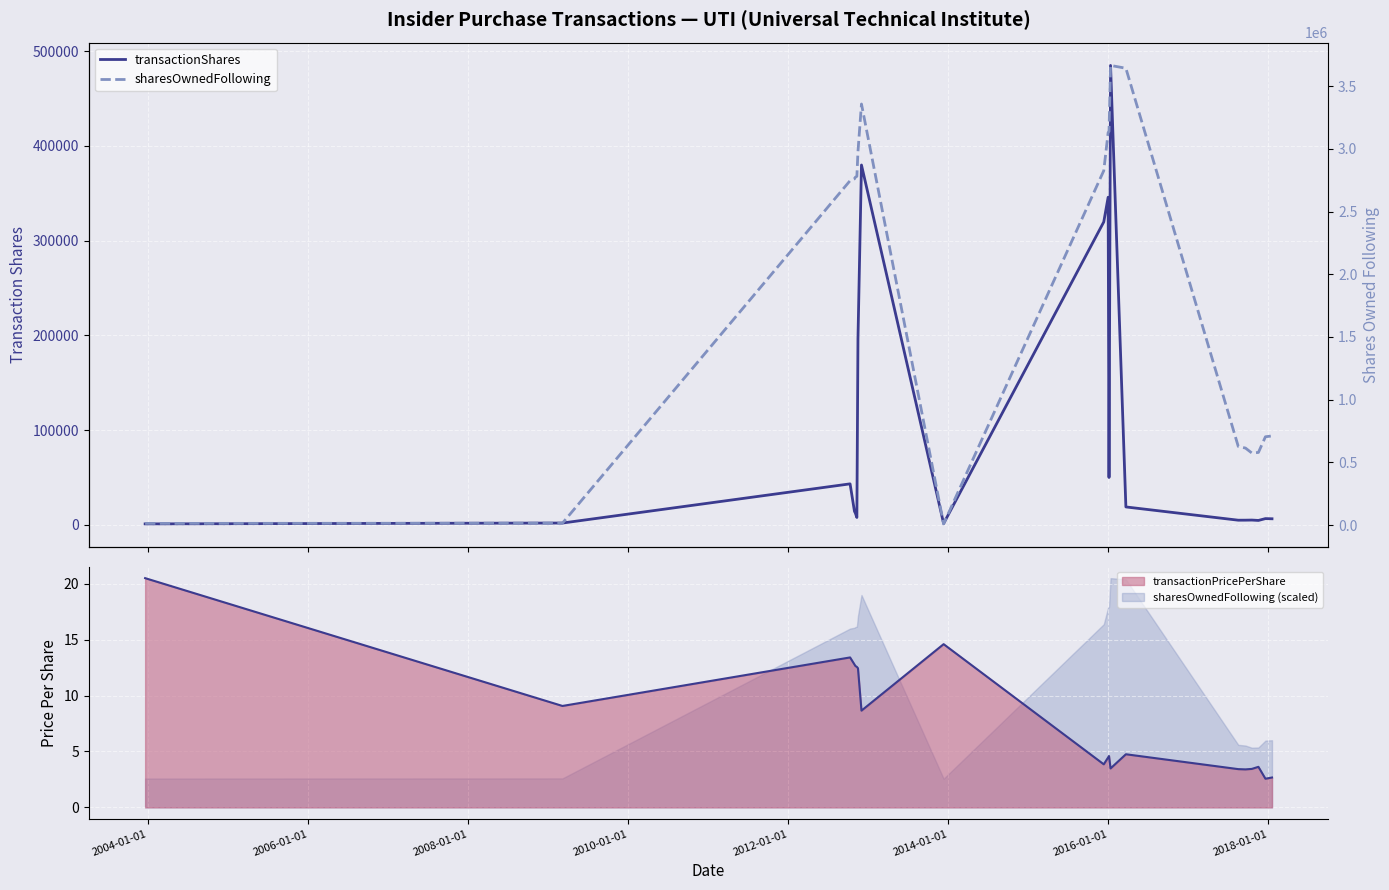

What is the lowest value of the sharesOwnedFollowing (scaled) series?

2.6